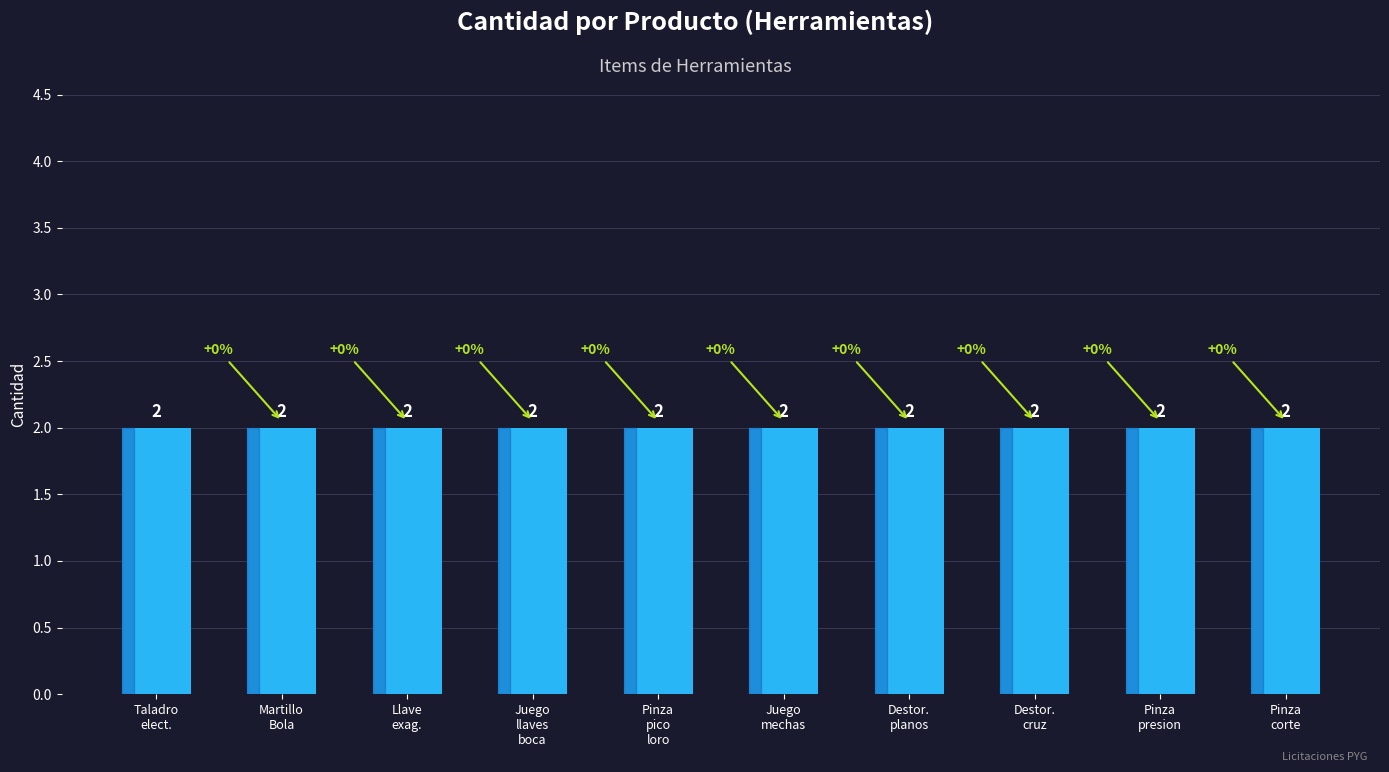

What is the average value?

2